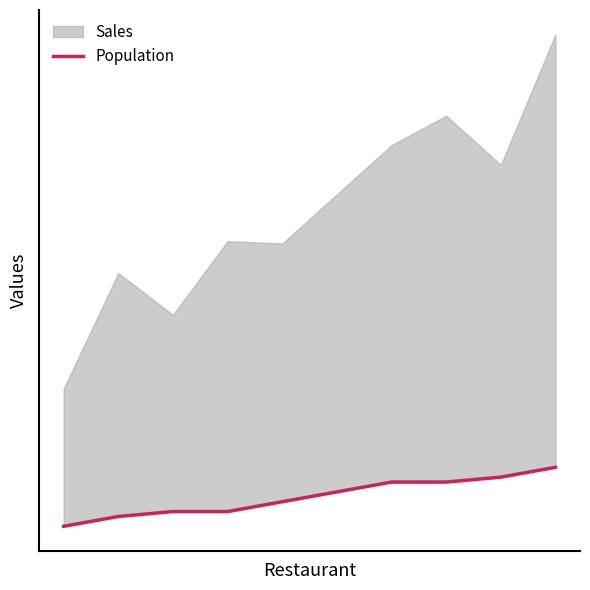

How many lines are shown in the chart?

1